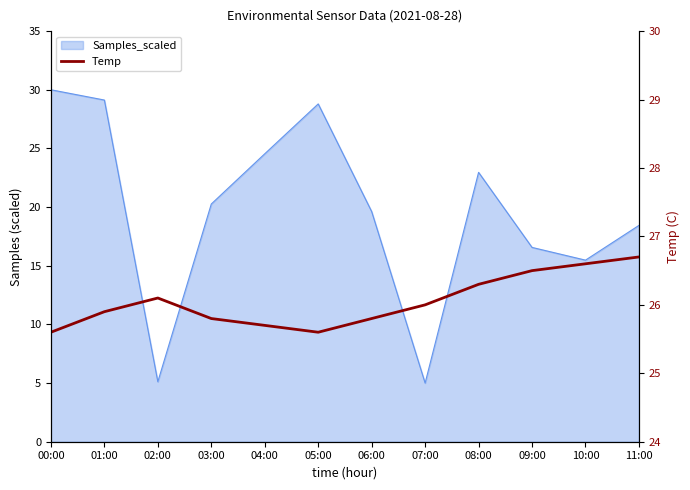

At which category does the data reach its first local valley?

05:00